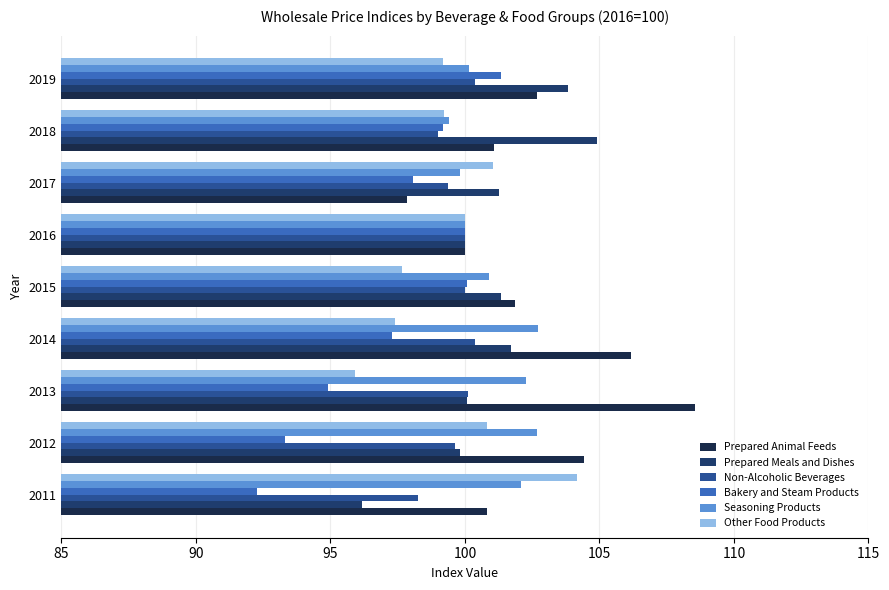

Which series has the largest total across all categories?

Prepared Animal Feeds